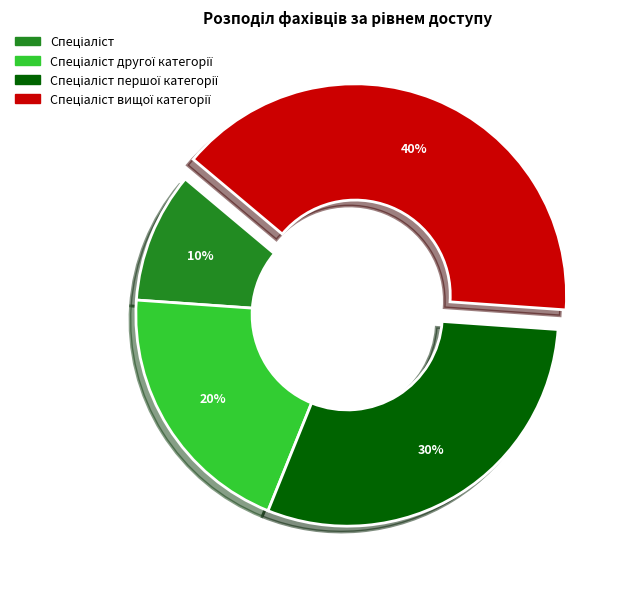

Does any single category account for the majority?

No